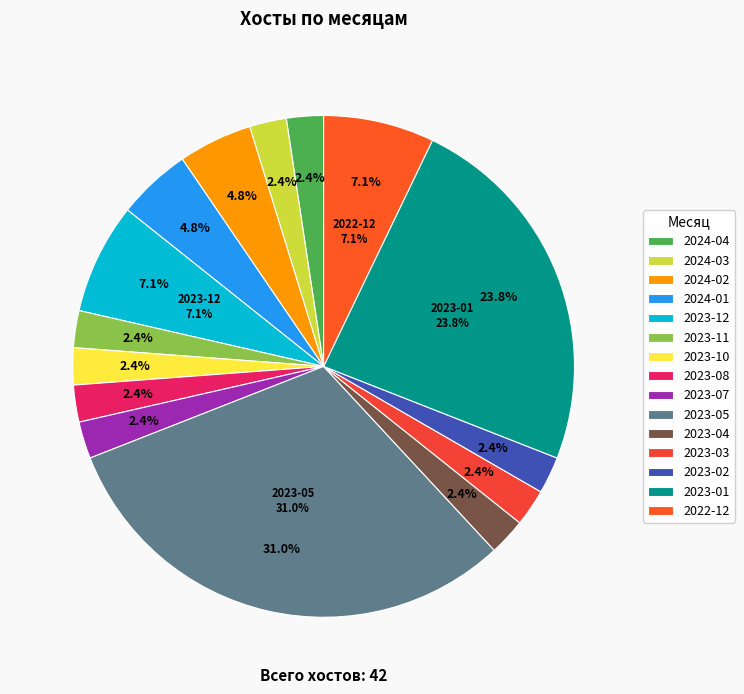

Combined, do 2023-07 and 28 account for over 50%?

No